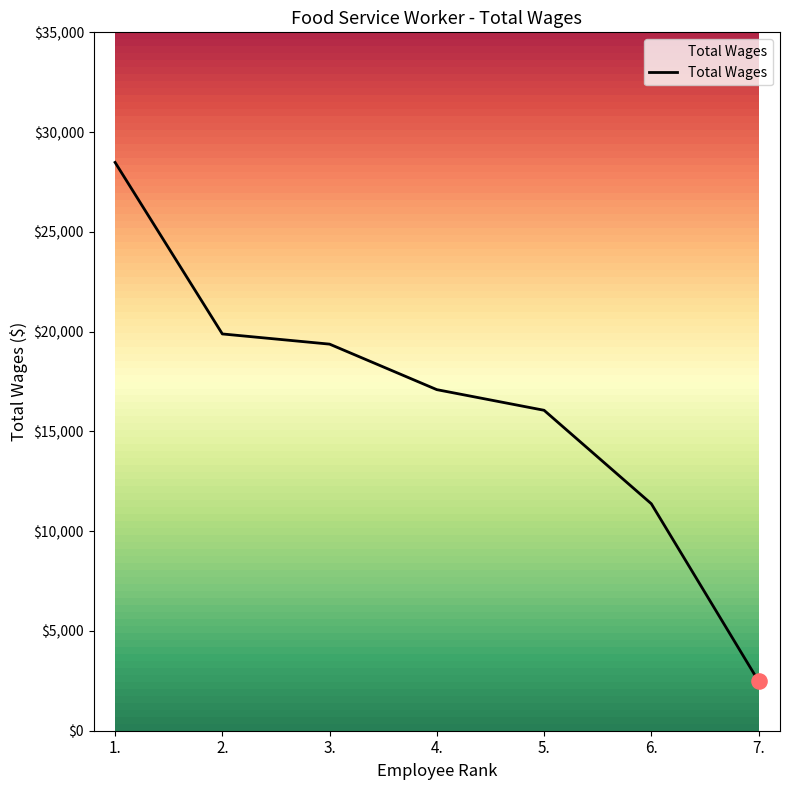

Between 2. and 1., which is larger?

1.